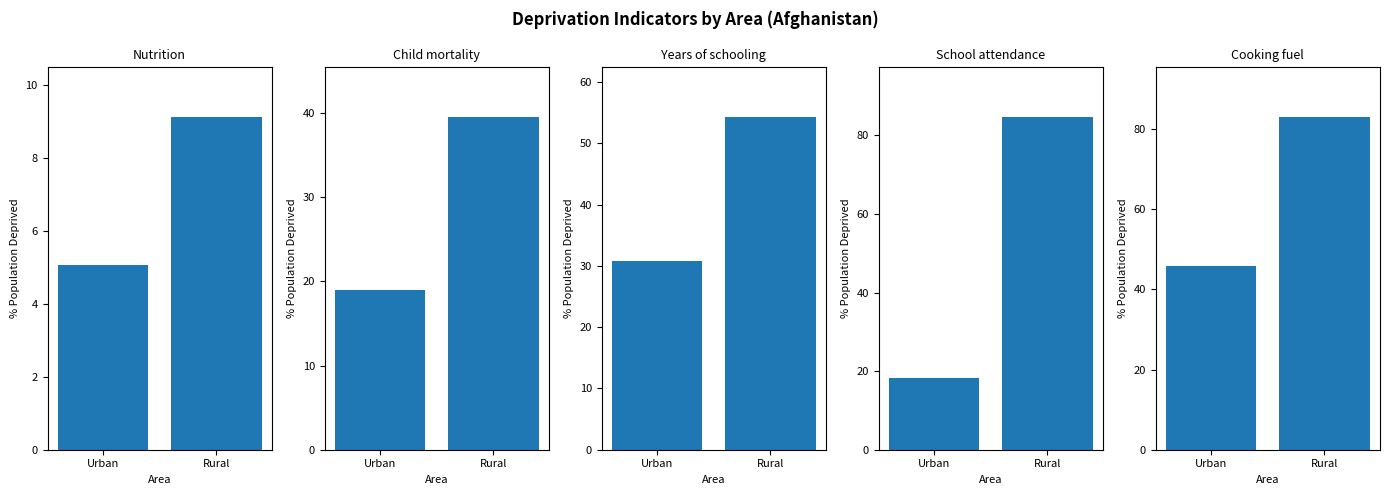

At which category does the chart reach its peak across all series?

Rural